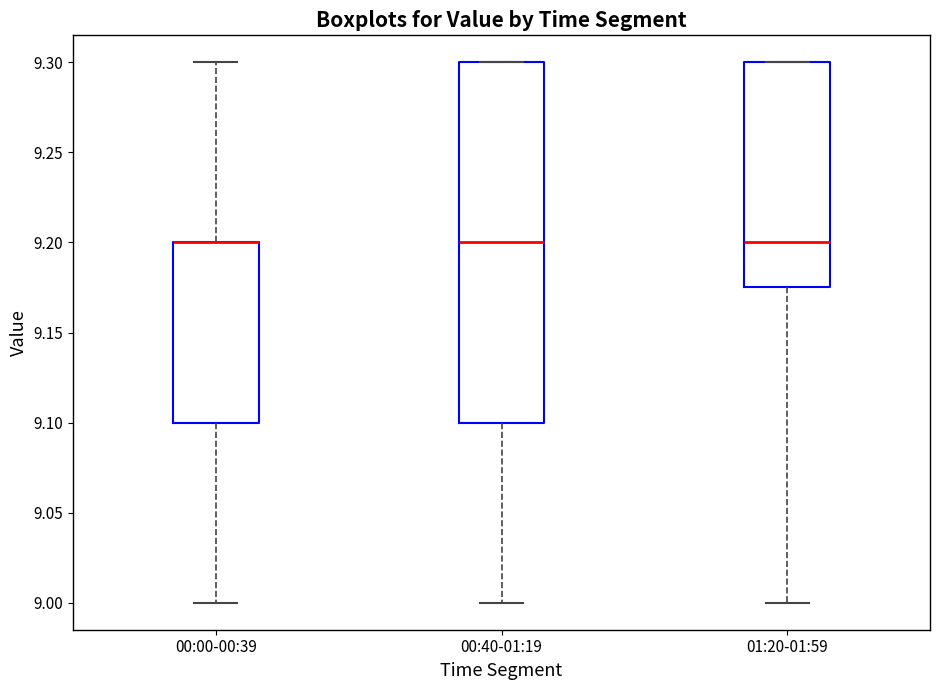

Reading left to right, read every box against the y-axis: the position of its median line, the range the box covers, and the ends of its whiskers. The values are not printed on the chart, so give them approximately, as read against the axis.

00:00-00:39: median 9.200 (drawn on the box's upper edge), box 9.100 to 9.200, whiskers 9.000 to 9.300
00:40-01:19: median 9.200, box 9.100 to 9.300, whiskers 9.000 to 9.300
01:20-01:59: median 9.200, box 9.175 to 9.300, whiskers 9.000 to 9.300